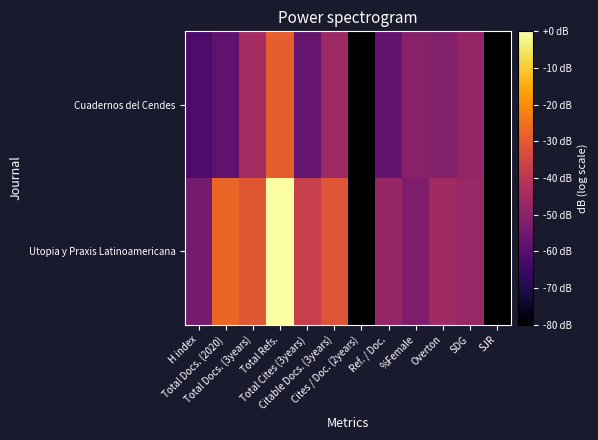

At Cites / Doc. (2years), list the series in order from largest to smallest.

Cuadernos del Cendes, Utopia y Praxis Latinoamericana